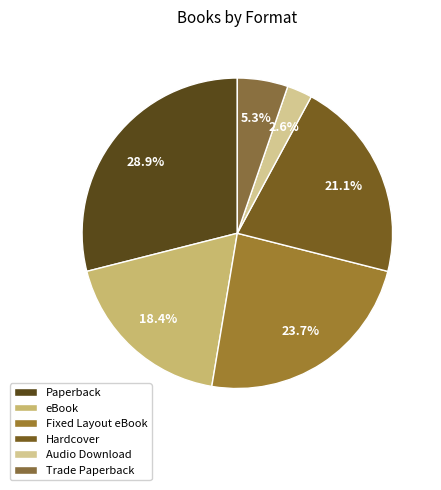

Rank the categories by value from lowest to highest.

Audio Download, Trade Paperback, eBook, Hardcover, Fixed Layout eBook, Paperback